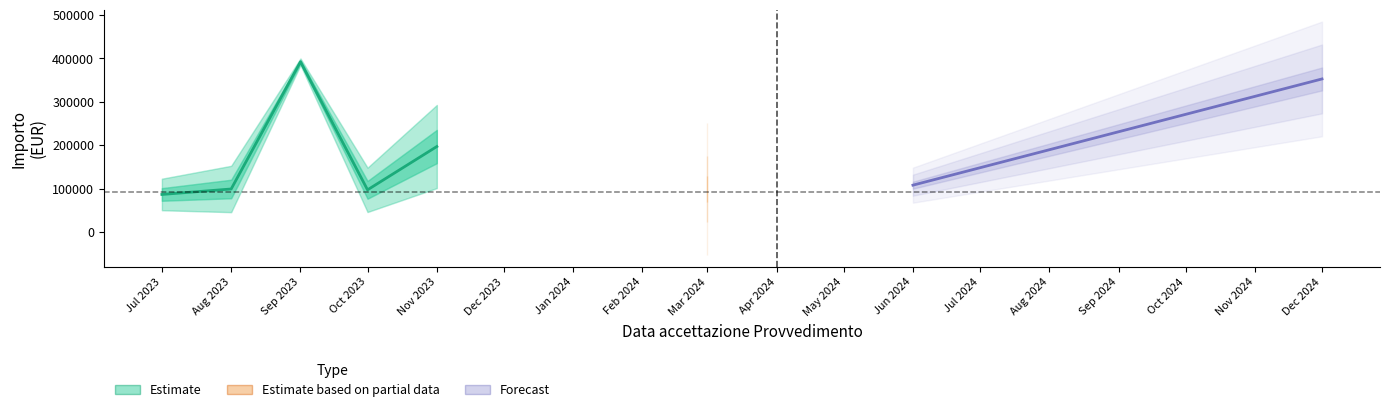

Is it true that the value at Nov 2023 is 196944.9?

True